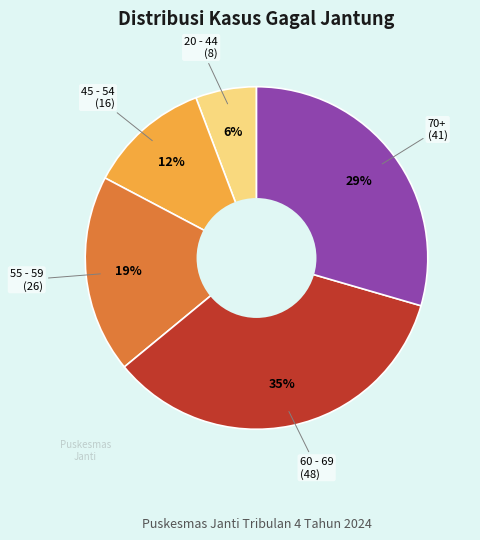

To the nearest percent, what is the average slice percentage?

20%